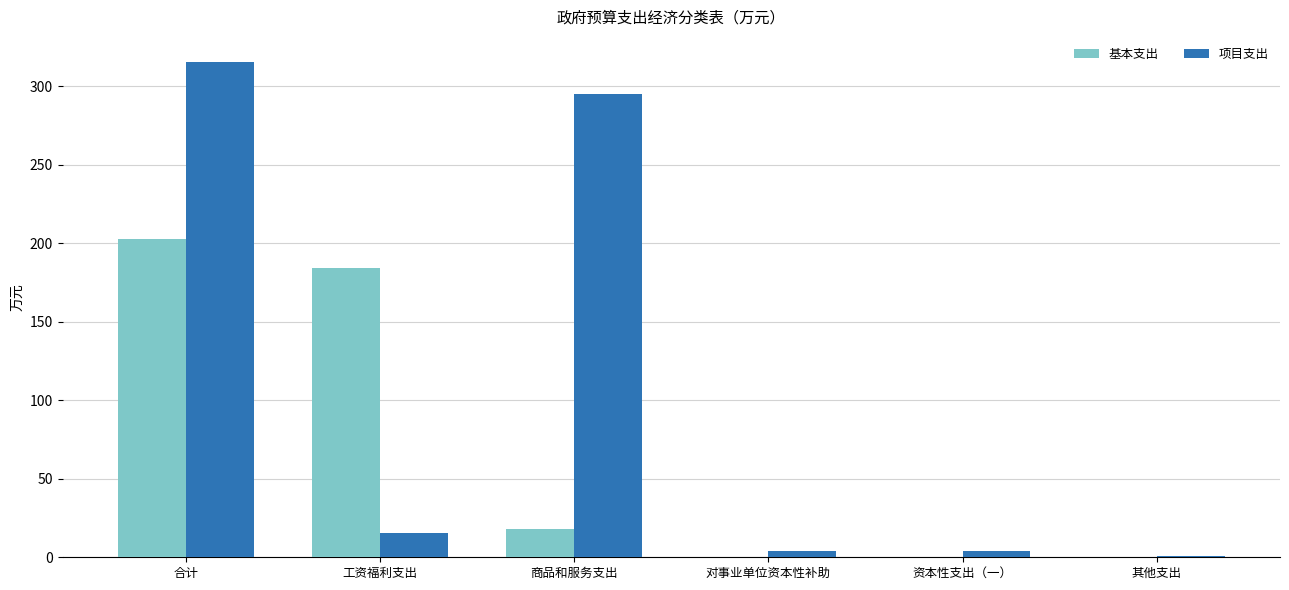

What is the sum of the 项目支出 values at 对事业单位资本性补助 and 资本性支出（一）?

8.0